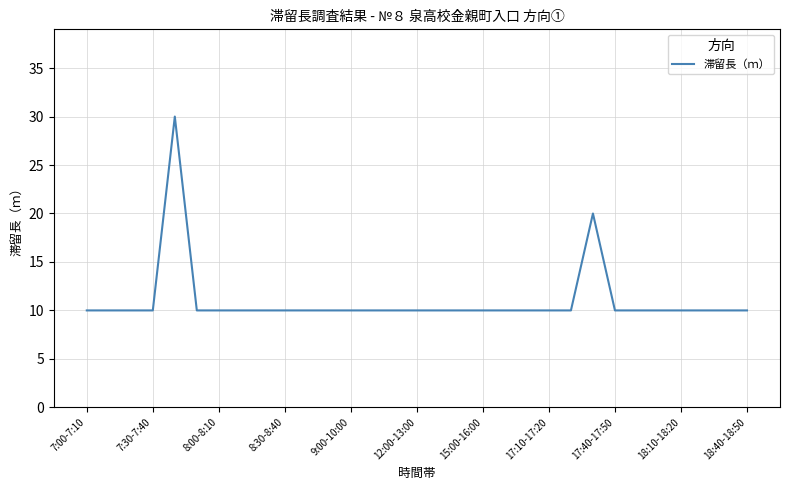

What is the smallest value displayed?

10